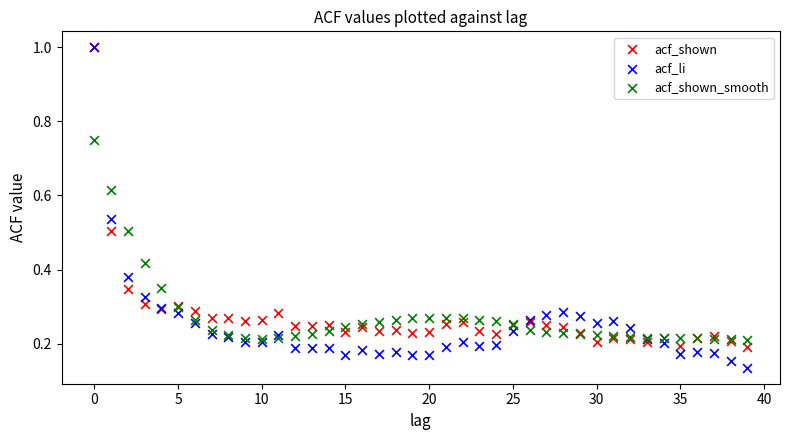

What are all the series names shown in the legend?

acf_shown, acf_li, acf_shown_smooth